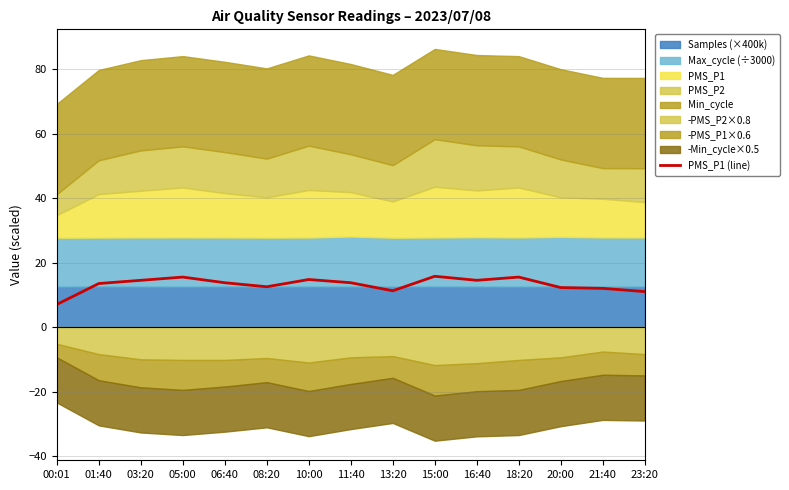

List the labels in order of value, smallest first.

00:01, 23:20, 13:20, 21:40, 20:00, 08:20, 01:40, 06:40, 11:40, 03:20, 16:40, 10:00, 05:00, 18:20, 15:00